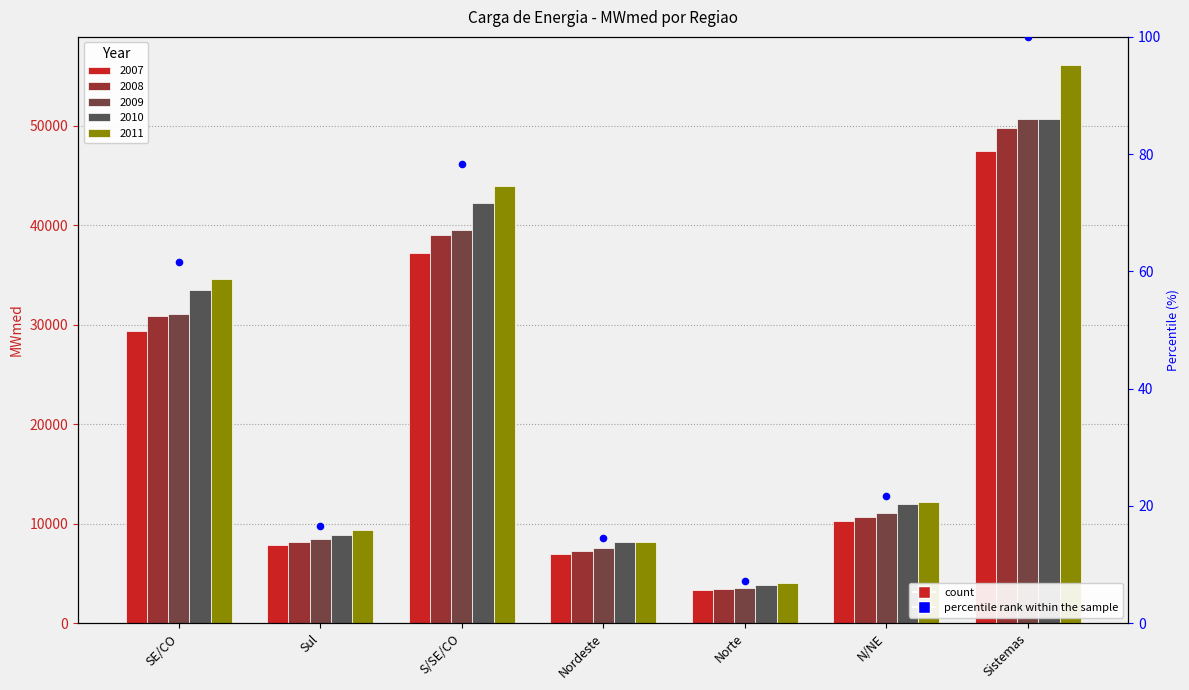

Approximately how many times larger is the value at Sul compared to N/NE?

0.8